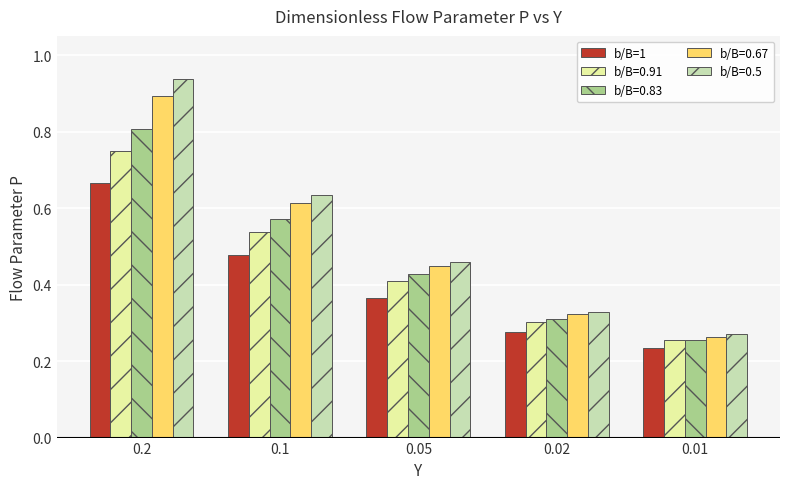

What is the sum of all b/B=1 values?

2.0